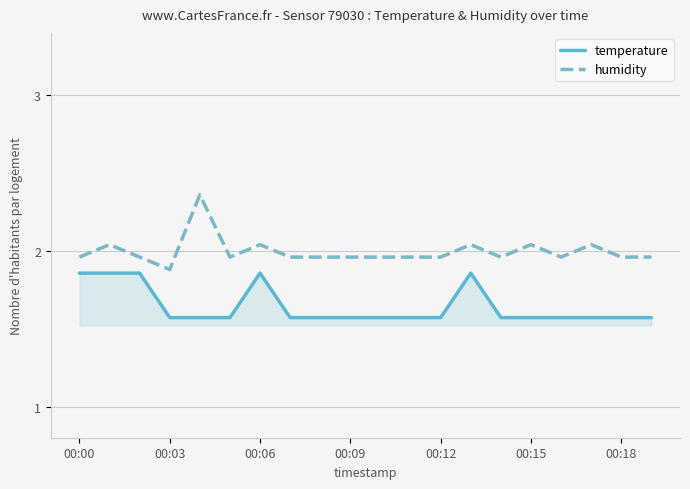

Rank the series by their maximum value, from highest to lowest.

humidity, temperature